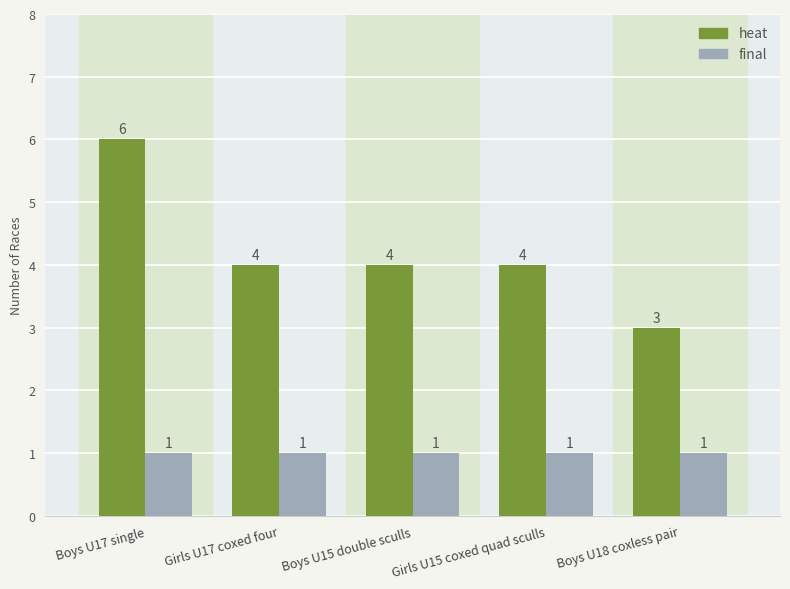

How many heat values are between 4 and 5?

3